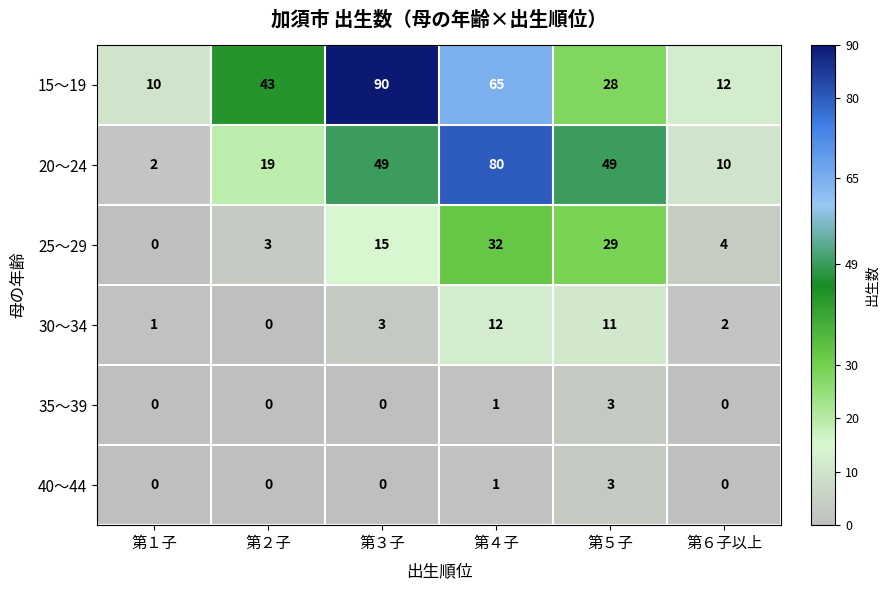

What is the difference between the second highest and second lowest values in the 15～19 series?

53